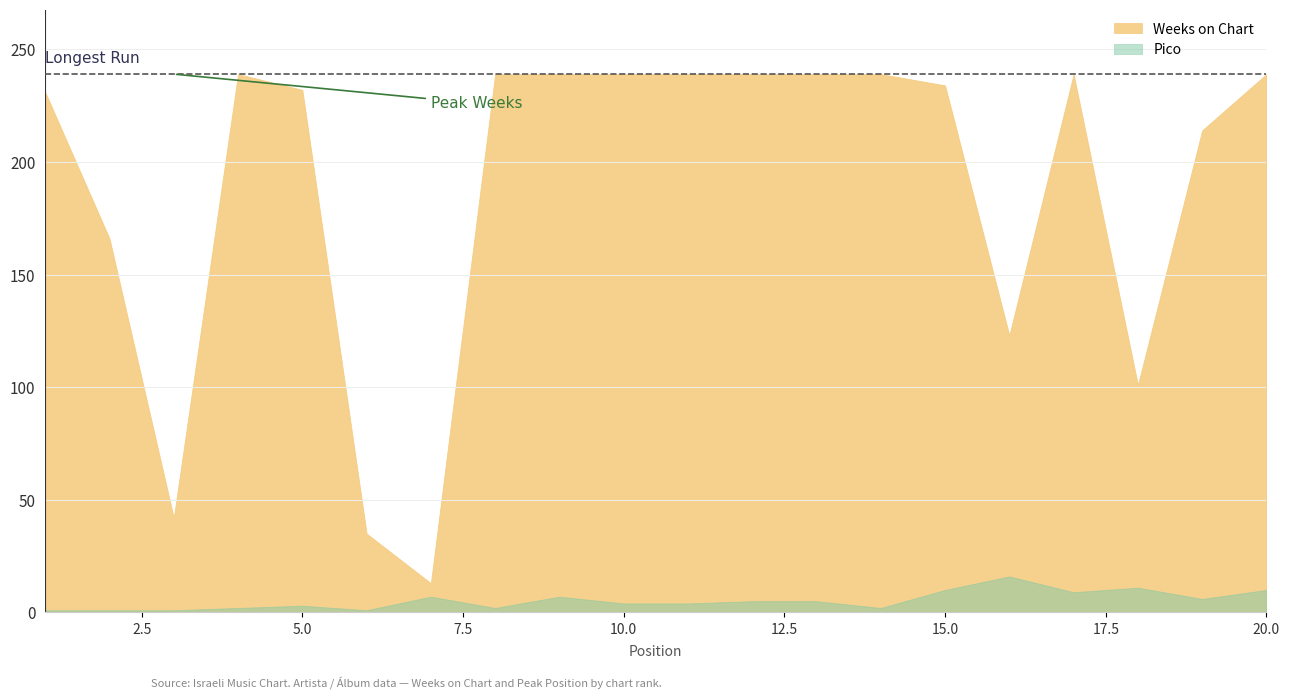

True or false: Pico and Weeks on Chart intersect in this chart.

False